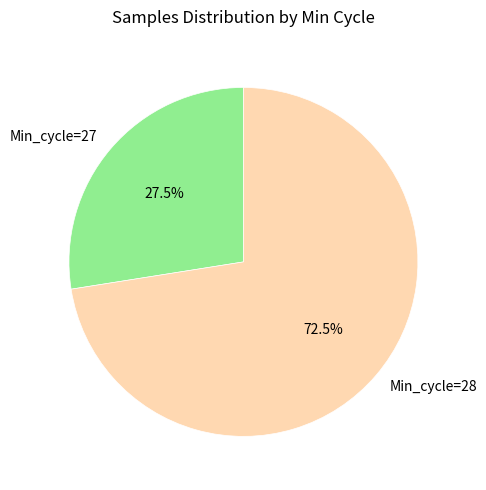

What is the smallest slice in the pie chart?

Min_cycle=27